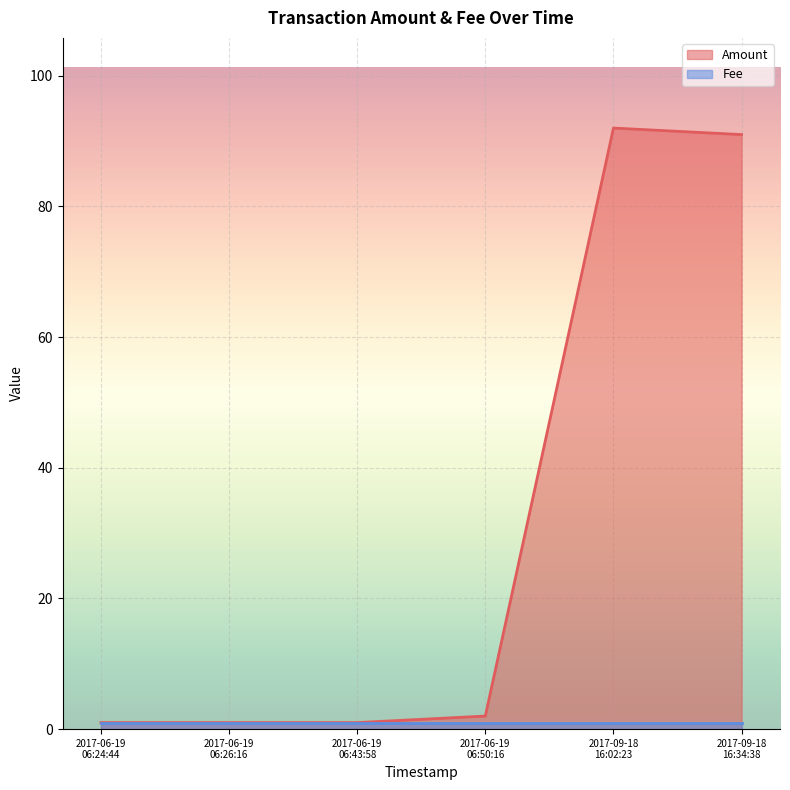

At which category does Amount reach its first local peak?

2017-09-18 16:02:23